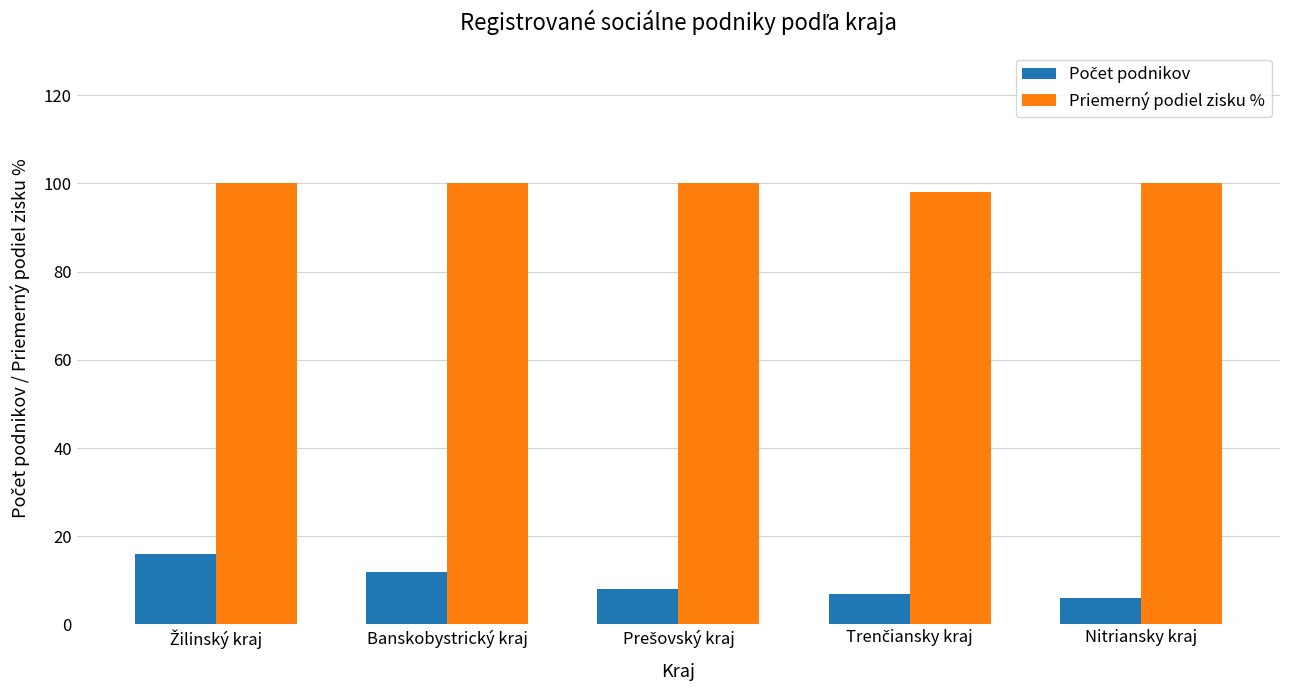

What is the sum of all Priemerný podiel zisku % values?

498